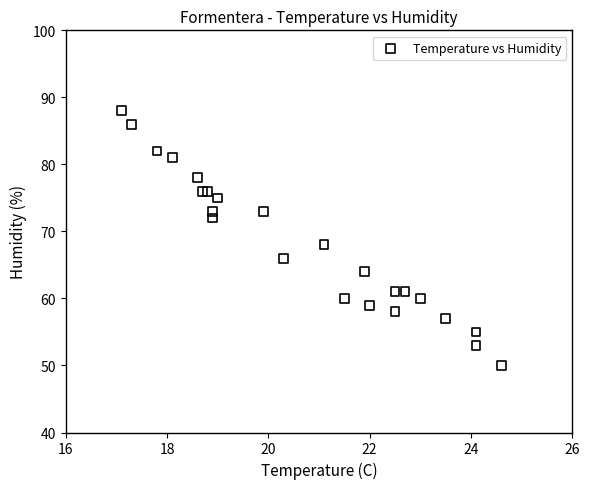

What Y value in the scatter plot is closest to 69?

68